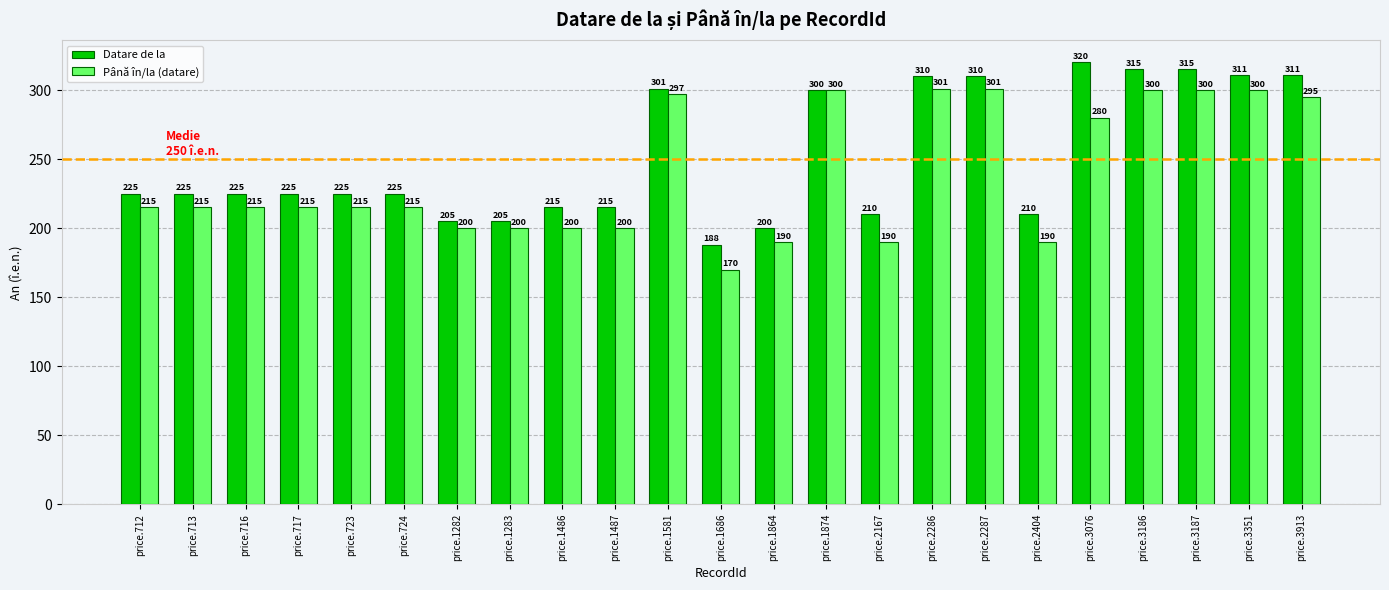

What is the spread (max minus min) of values at price.3076?

40